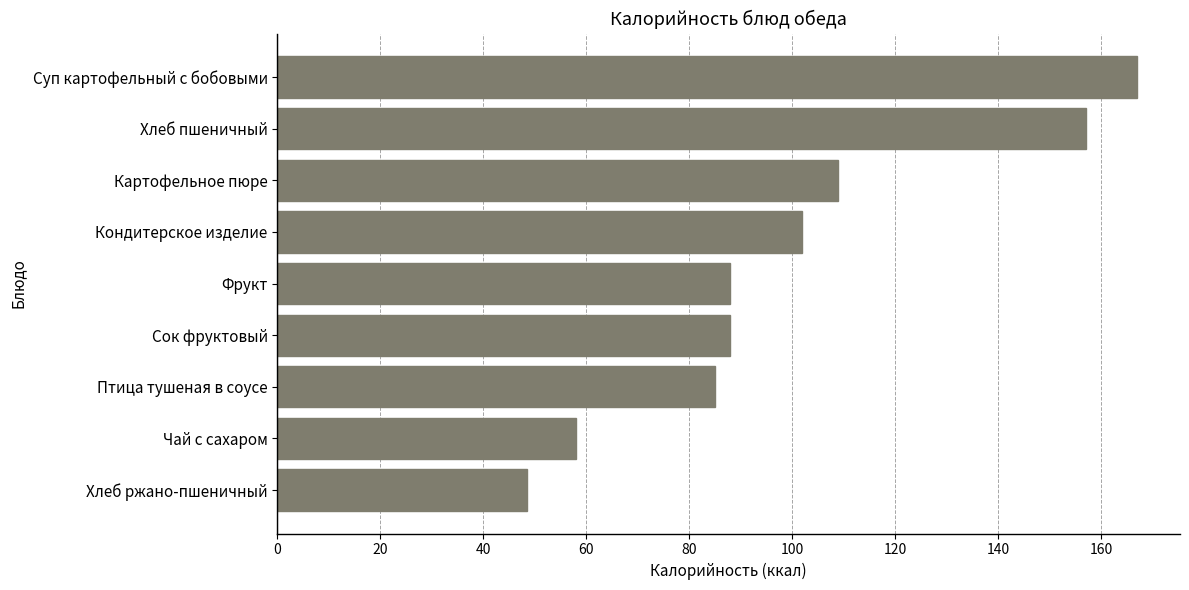

Count the number of categories in the chart.

9